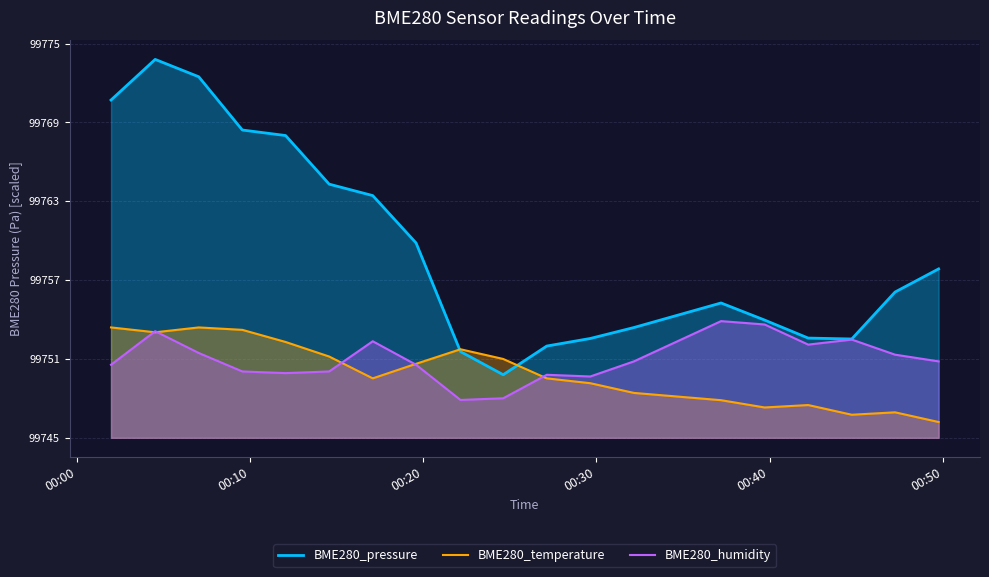

Which series has the largest total across all categories?

BME280_pressure